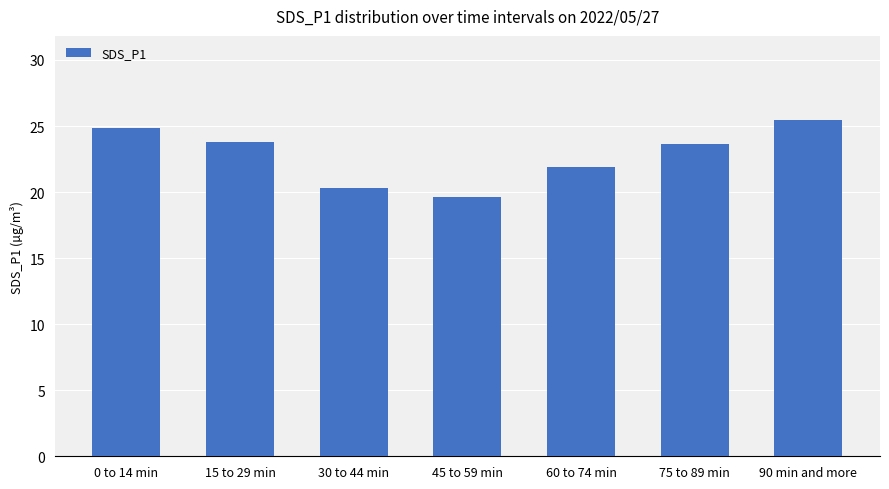

What is the change in value from 45 to 59 min to 90 min and more?

+5.8